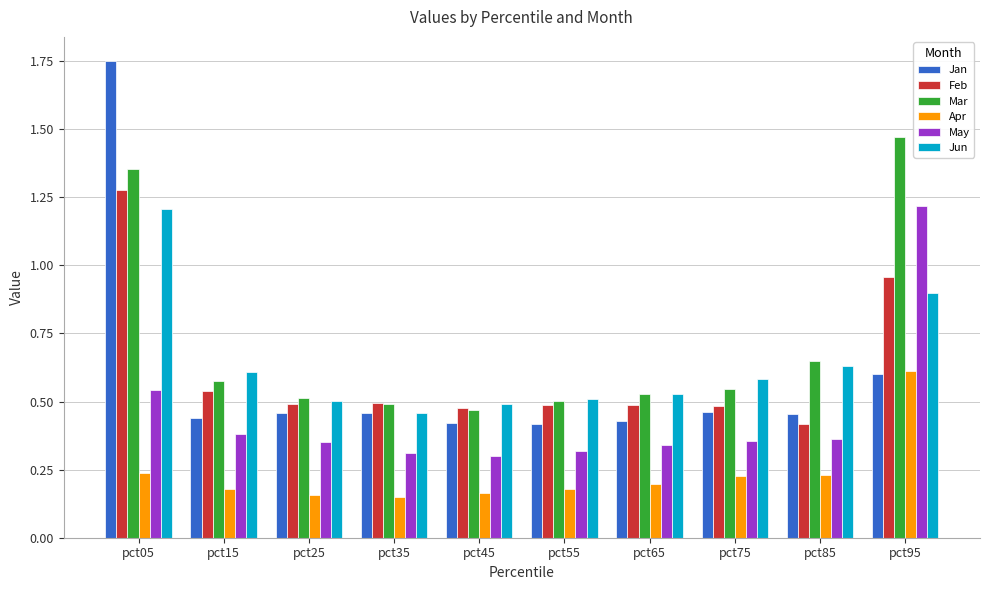

Which series has the largest range (max minus min)?

Jan